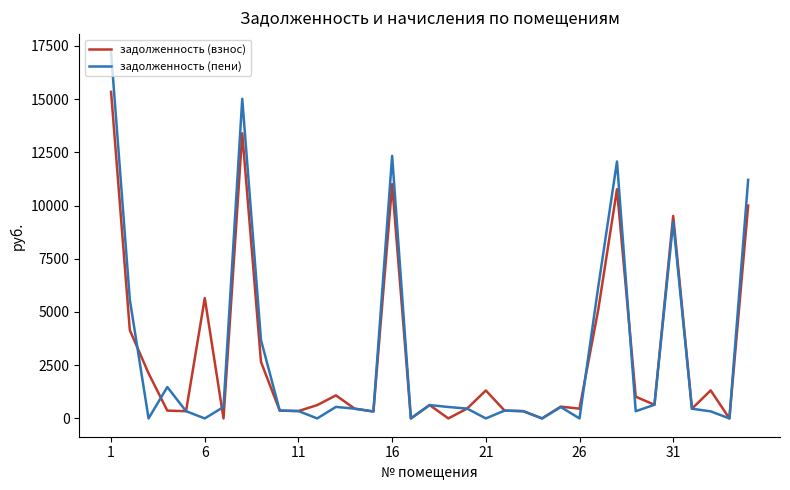

What is the maximum value for задолженность (взнос)?

15340.4